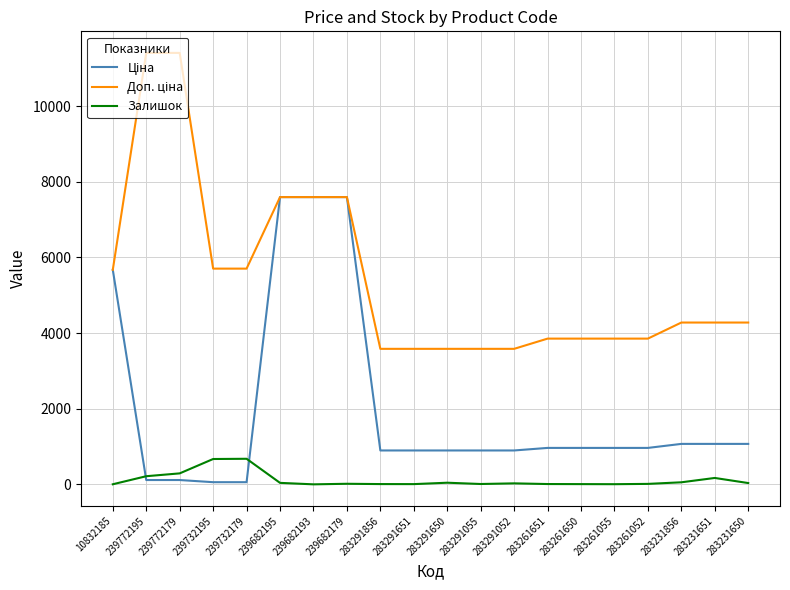

What is the maximum value shown in the chart?

11410.0